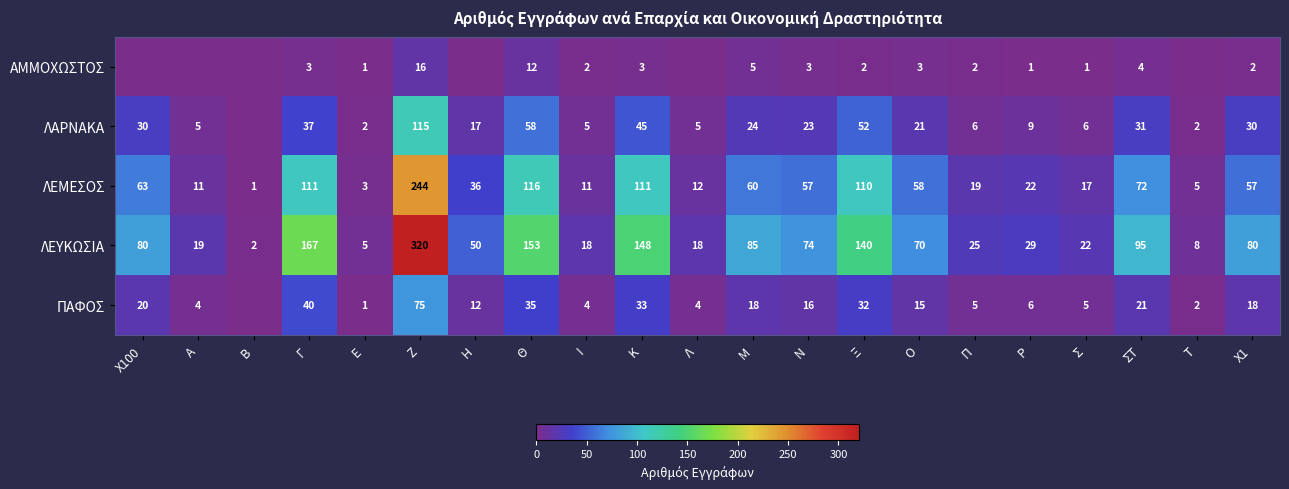

Is it true that ΑΜΜΟΧΩΣΤΟΣ equals 1 at Ε?

True